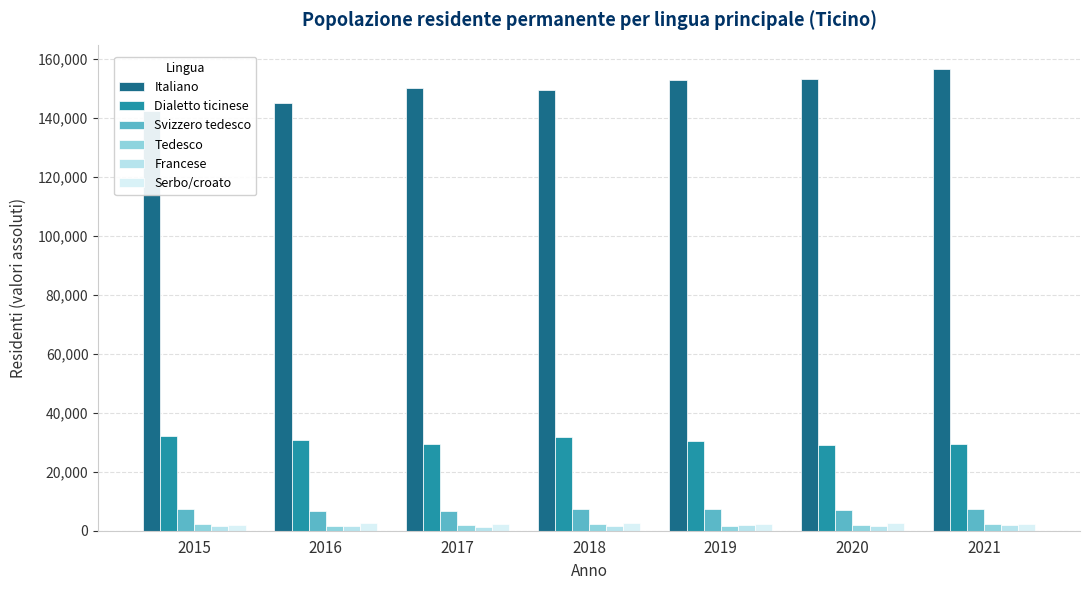

Which series has the largest range (max minus min)?

Italiano